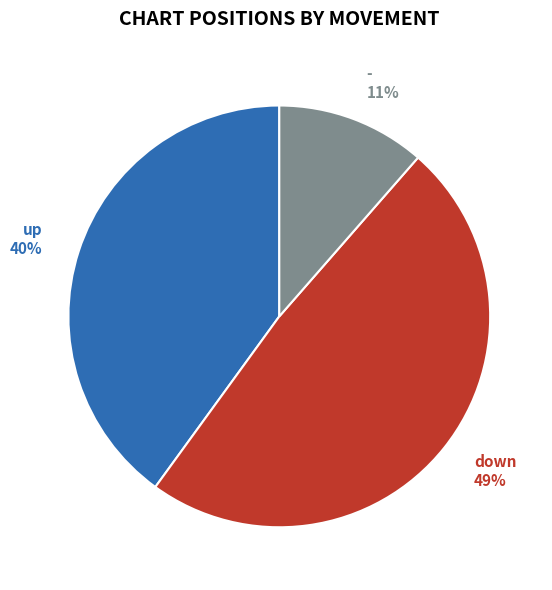

Between up and down, which is larger?

down